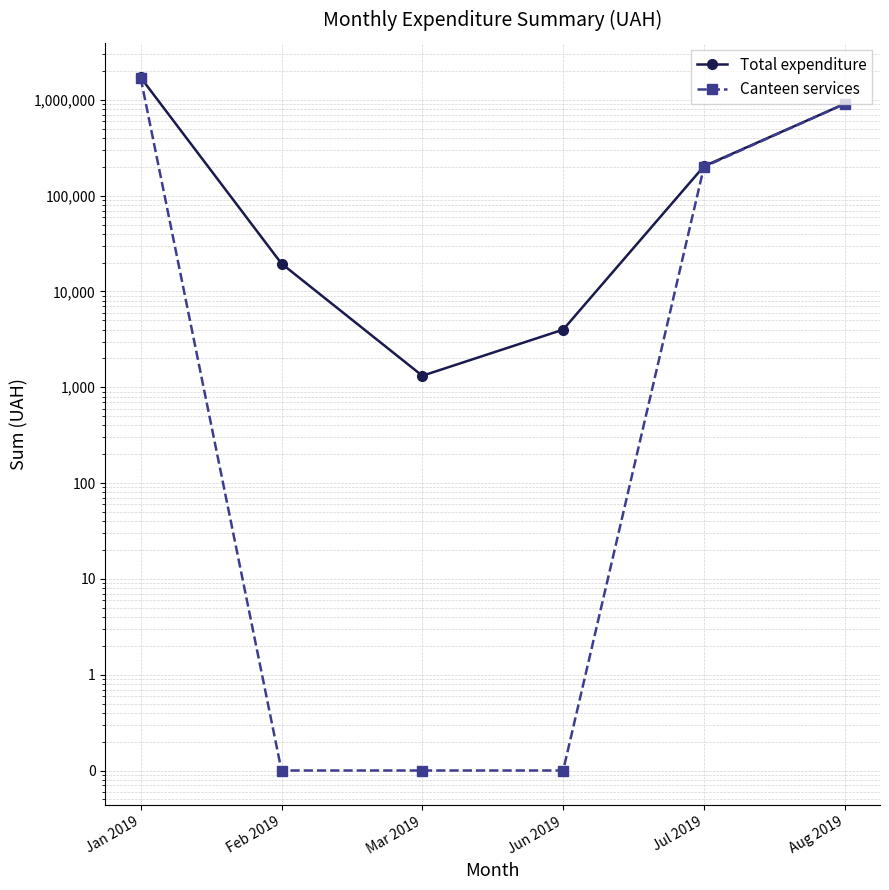

Which series changed the most between Jan 2019 and Feb 2019?

Total expenditure